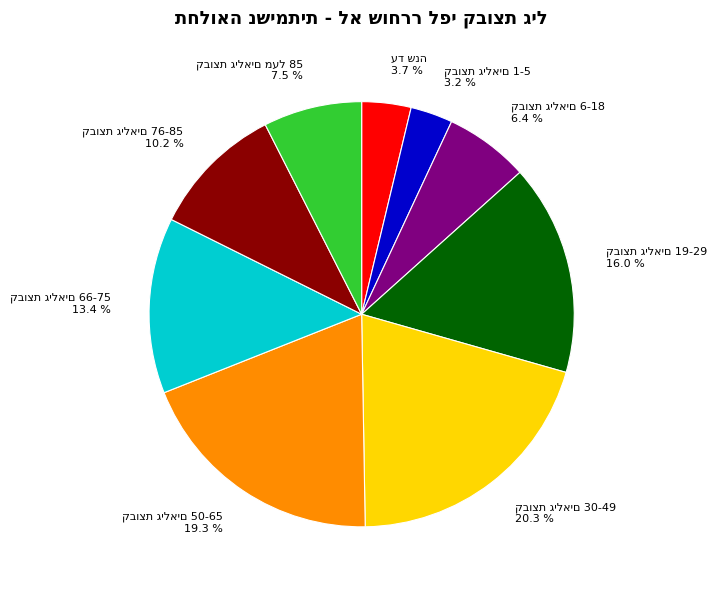

Does any single category account for the majority?

No